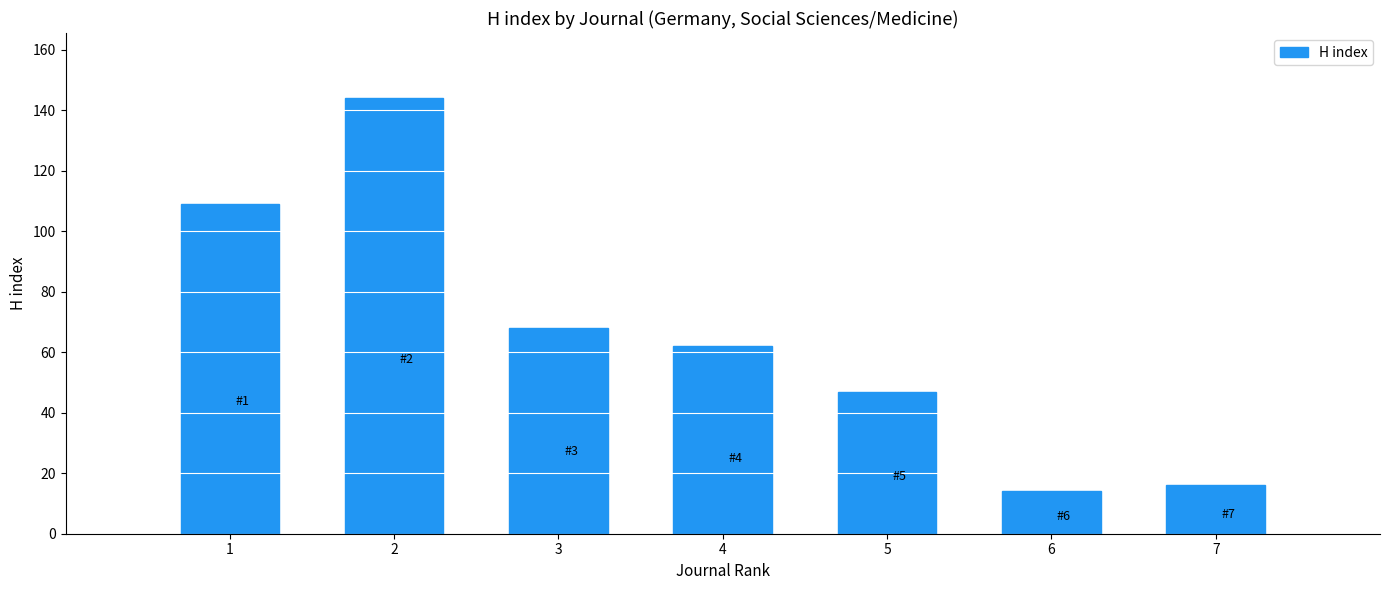

What is the smallest value displayed?

14